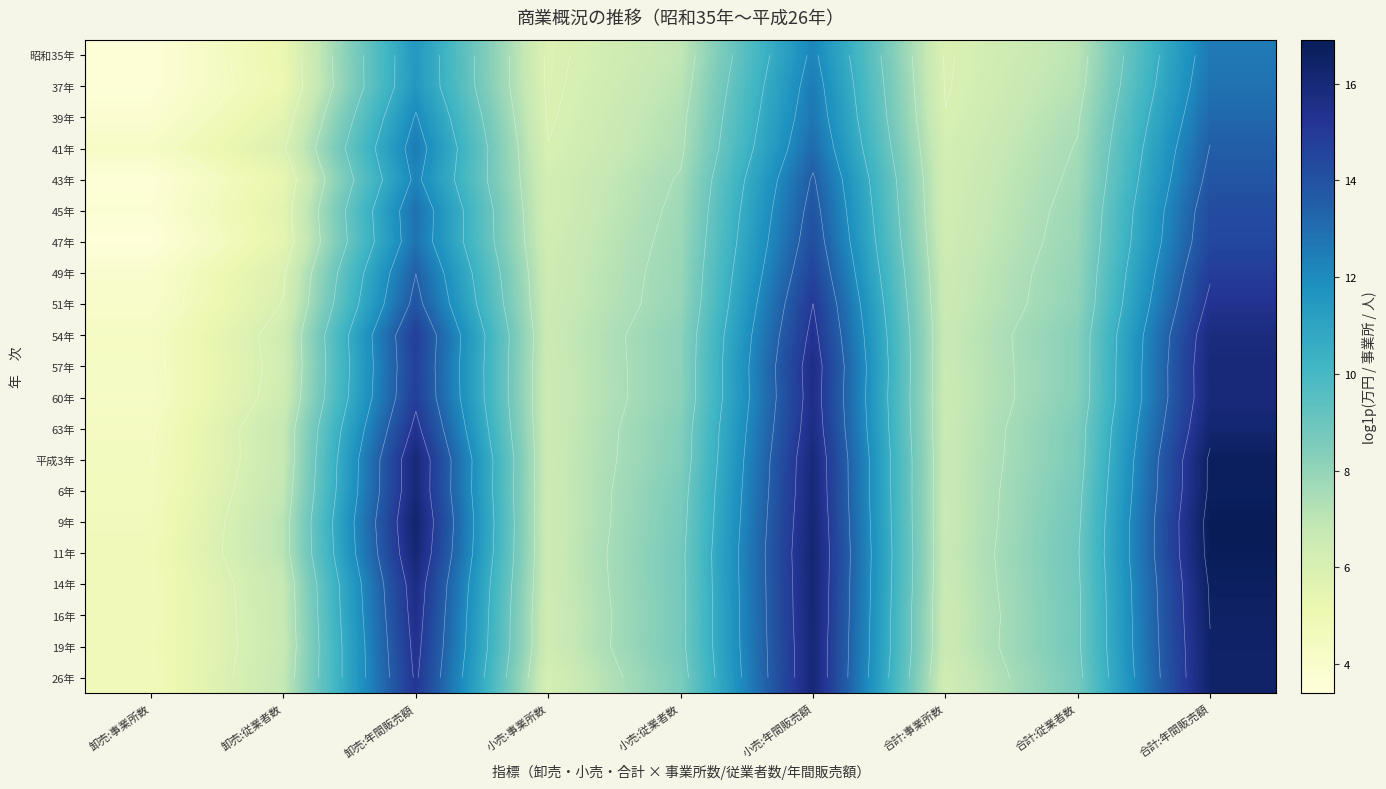

Count the number of data series in this chart.

21